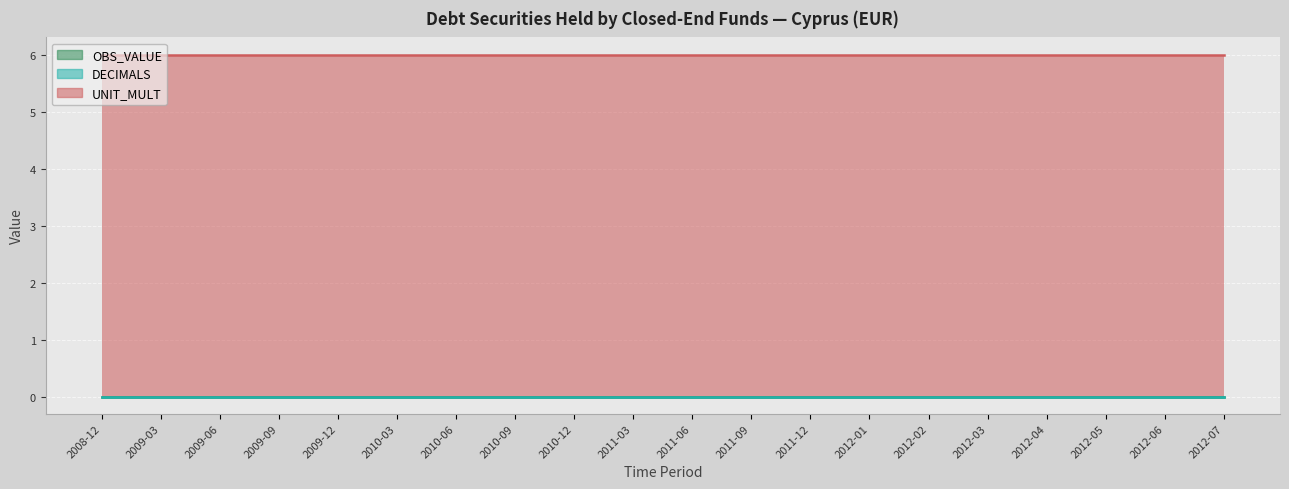

True or false: UNIT_MULT and OBS_VALUE intersect in this chart.

False